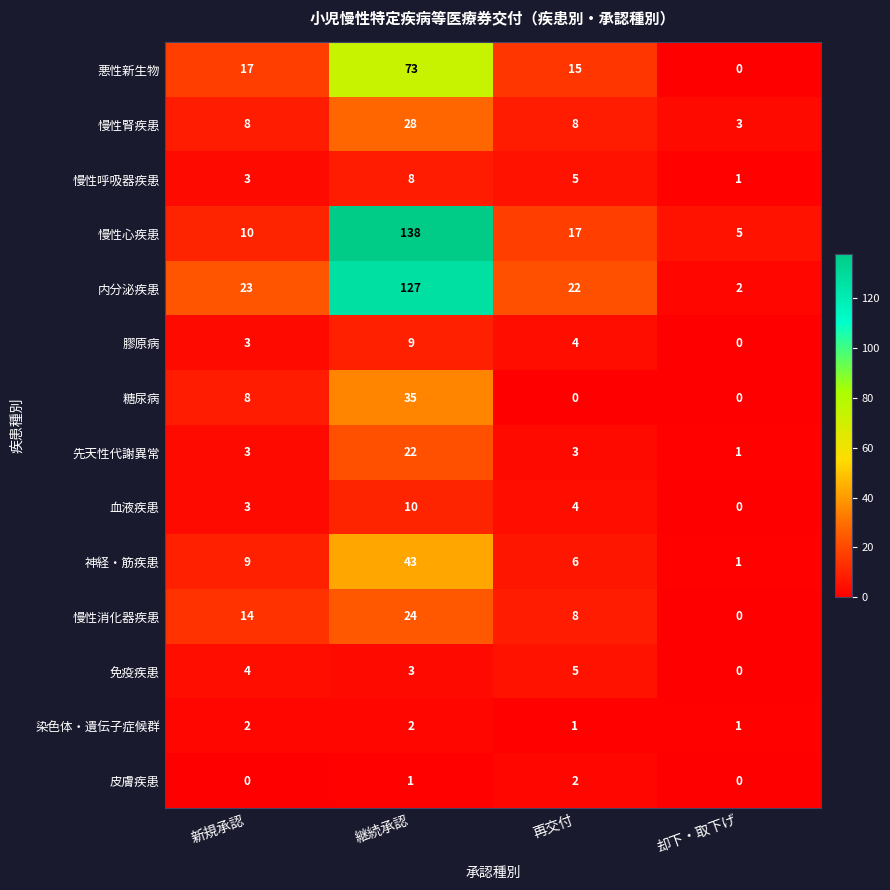

The value of 免疫疾患 at 再交付 is 1. True or false?

False